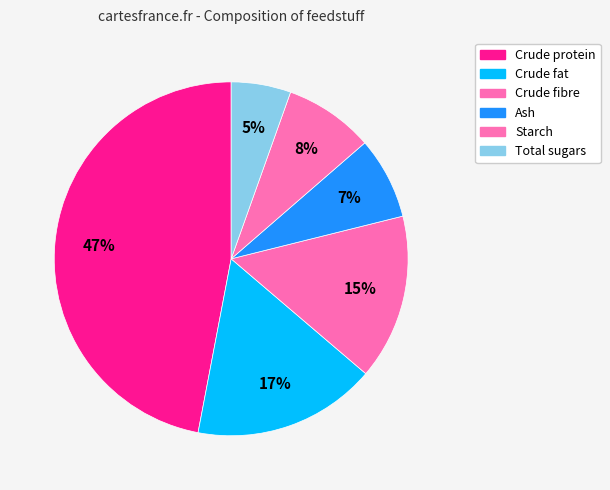

Between Starch and Crude fibre, which is larger?

Crude fibre